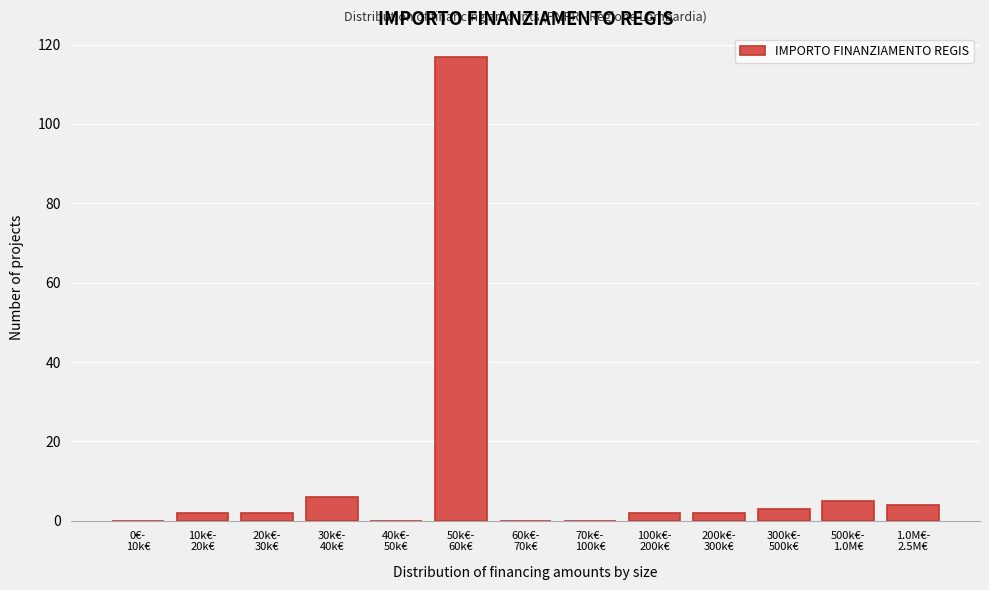

What is the sum of all values?

143